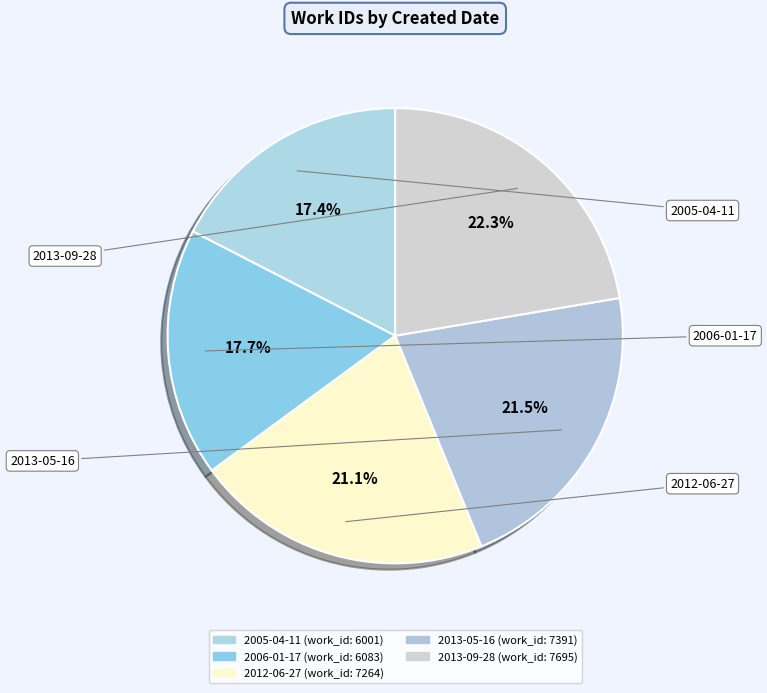

Is 2006-01-17 the majority of the pie?

No